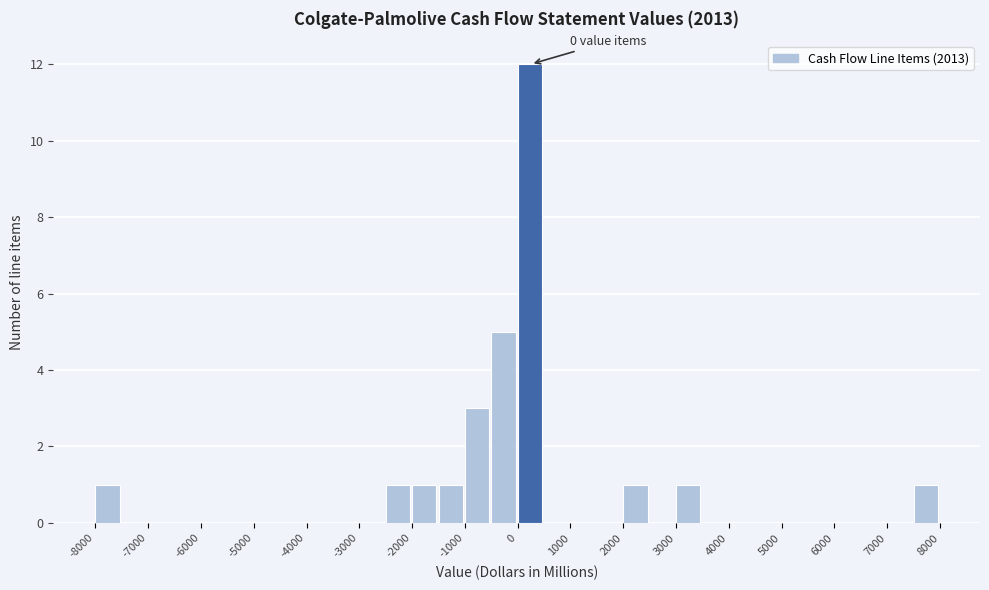

Over which range of the x-axis is the bar tallest?

0 to 500